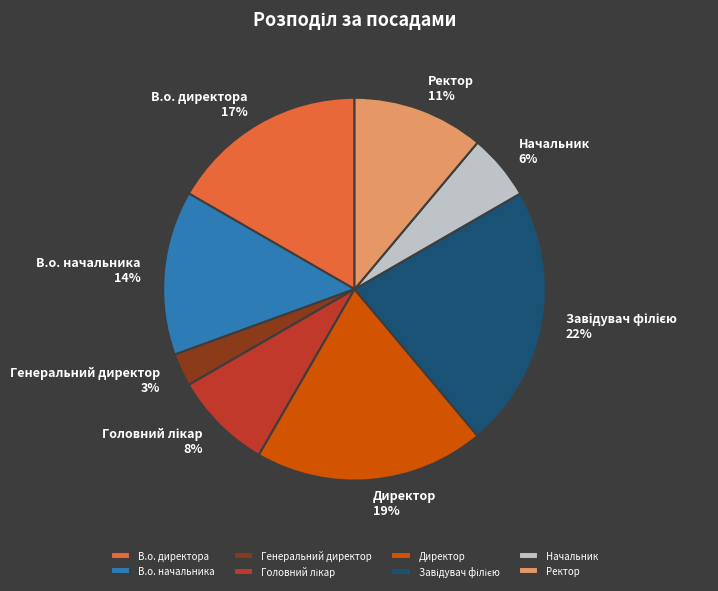

The В.о. директора slice represents 11% of the pie. True or false?

False